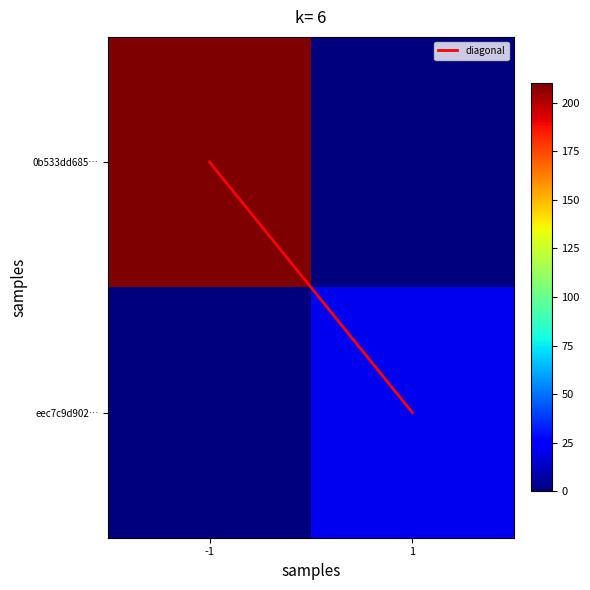

List the series in order of their peak value, lowest first.

diagonal, eec7c9d902…, 0b533dd685…